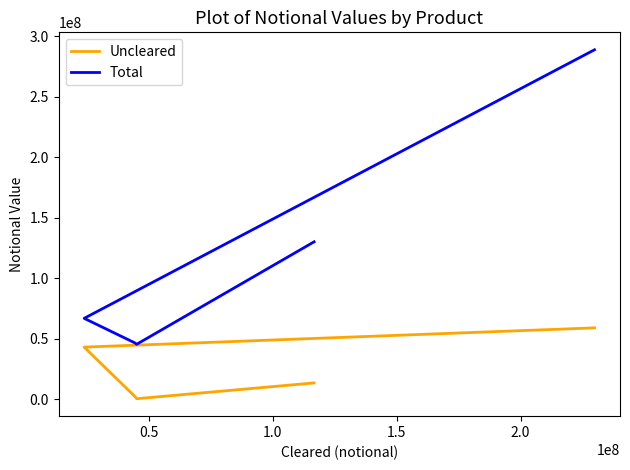

What is the difference between the maximum and minimum values in the Uncleared series?

58567294